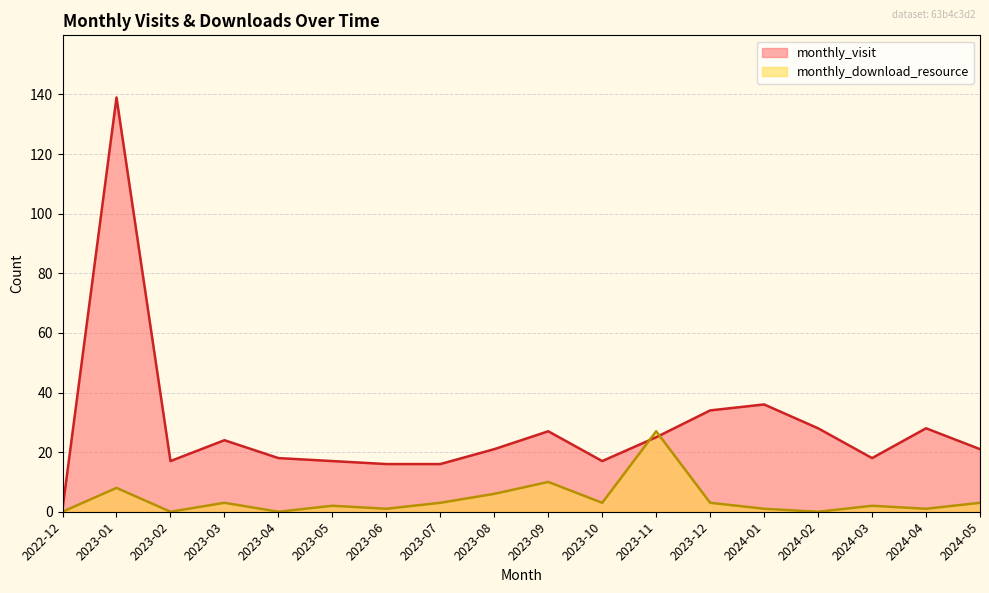

What is the value of the monthly_visit point at the 11th from the left?

17